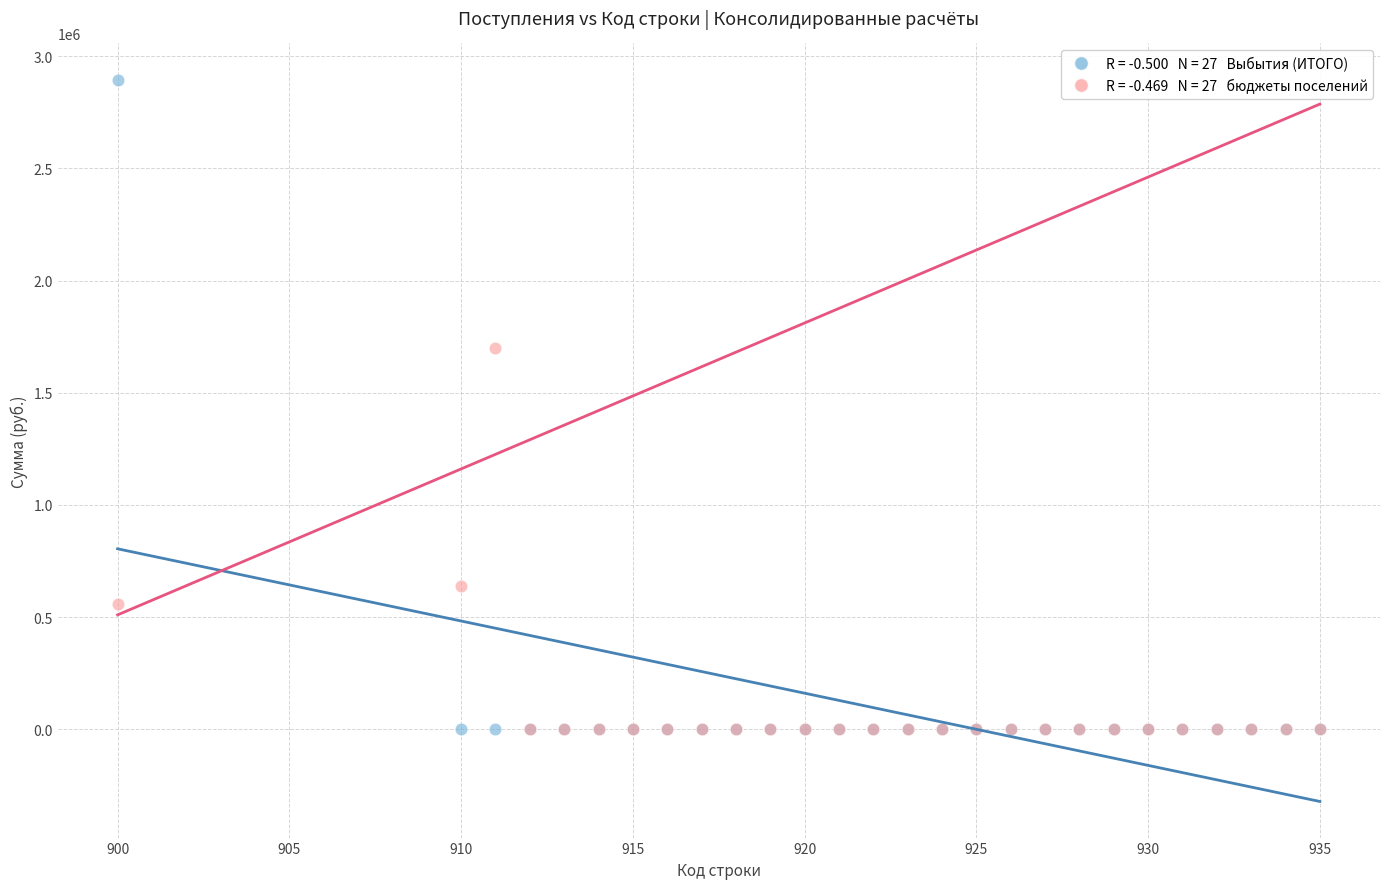

Across all series, what Y value is closest to 1447938?

1701575.0